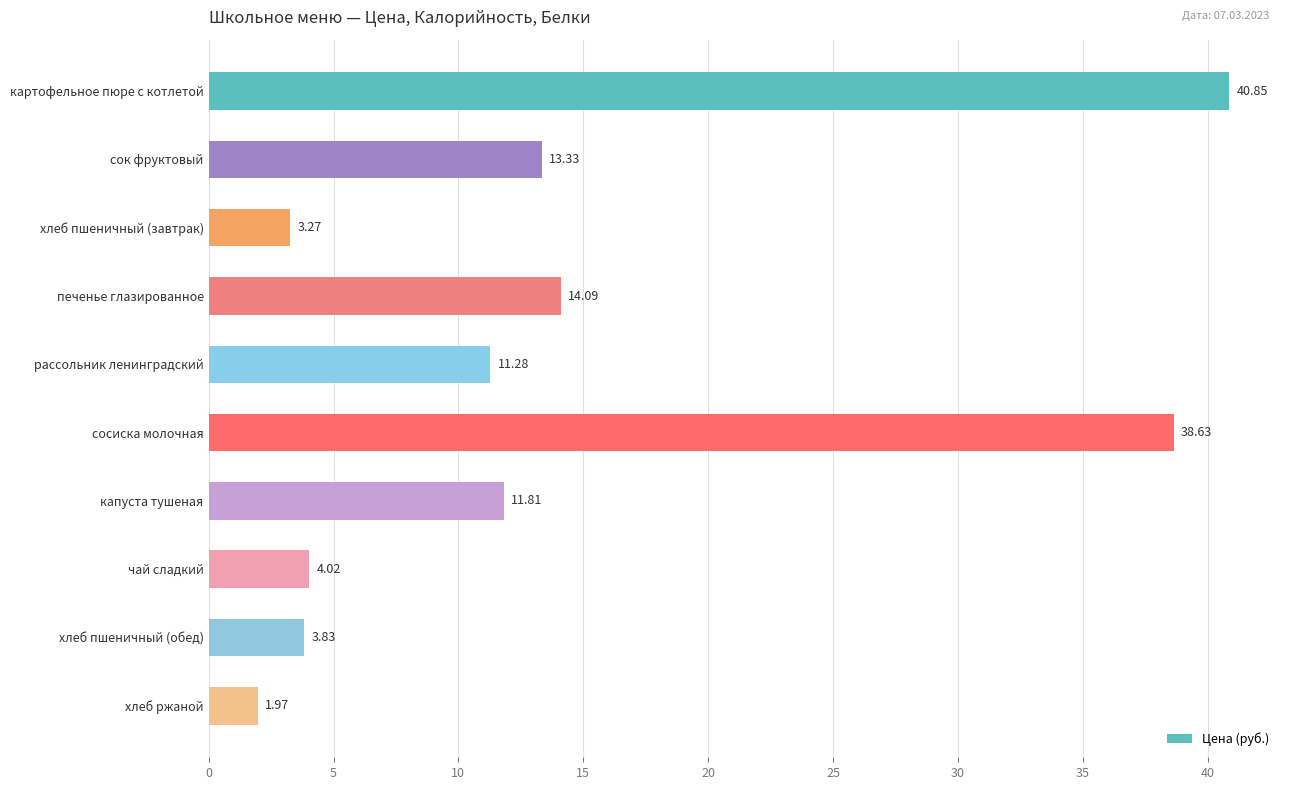

List the labels in order of value, largest first.

картофельное пюре с котлетой, сосиска молочная, печенье глазированное, сок фруктовый, капуста тушеная, рассольник ленинградский, чай сладкий, хлеб пшеничный (обед), хлеб пшеничный (завтрак), хлеб ржаной